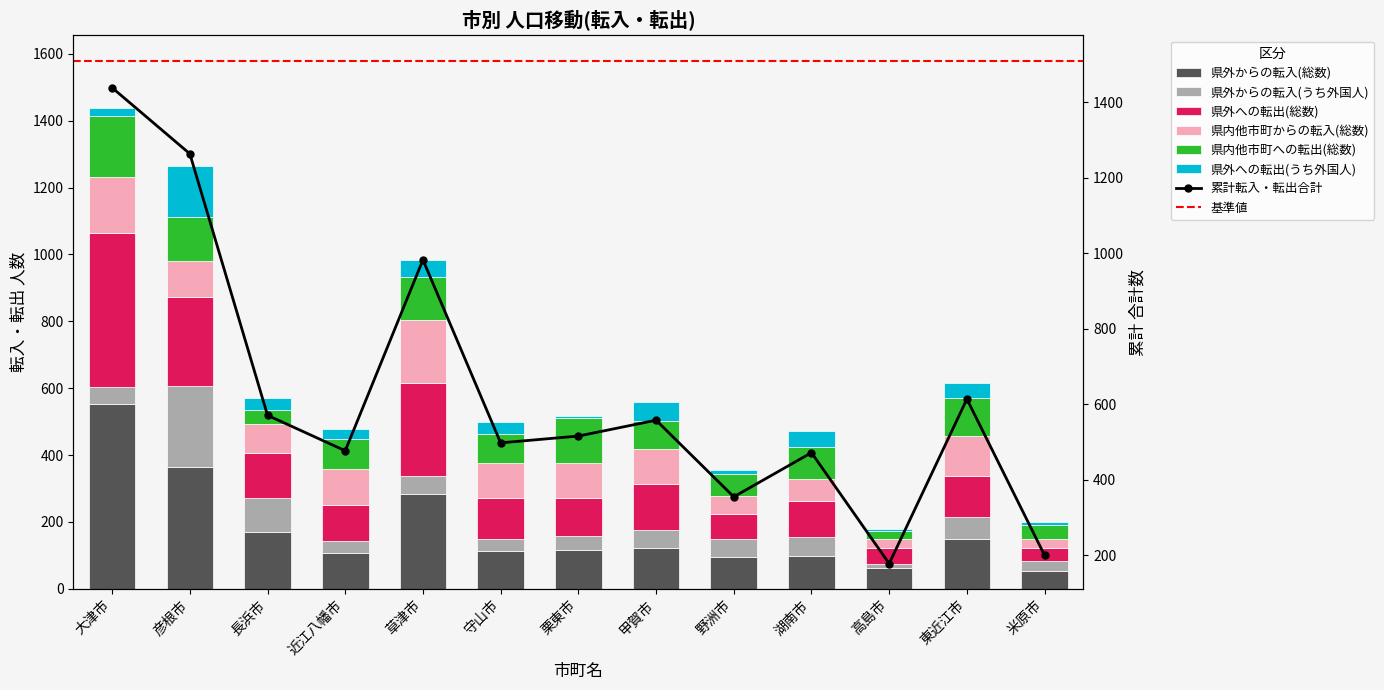

Reading right to left, transcribe all the data shown in this chart.

県外からの転入(総数): 米原市=53	東近江市=150	高島市=61	湖南市=99	野洲市=95	甲賀市=122	栗東市=116	守山市=113	草津市=283	近江八幡市=106	長浜市=169	彦根市=365	大津市=554
県外からの転入(うち外国人): 米原市=31	東近江市=66	高島市=13	湖南市=56	野洲市=54	甲賀市=55	栗東市=42	守山市=35	草津市=53	近江八幡市=38	長浜市=103	彦根市=241	大津市=49
県外への転出(総数): 米原市=37	東近江市=120	高島市=48	湖南市=107	野洲市=76	甲賀市=135	栗東市=113	守山市=123	草津市=278	近江八幡市=107	長浜市=133	彦根市=266	大津市=460
県内他市町からの転入(総数): 米原市=27	東近江市=122	高島市=28	湖南市=65	野洲市=53	甲賀市=106	栗東市=105	守山市=104	草津市=189	近江八幡市=108	長浜市=87	彦根市=108	大津市=167
県内他市町への転出(総数): 米原市=44	東近江市=114	高島市=22	湖南市=97	野洲市=66	甲賀市=84	栗東市=134	守山市=88	草津市=130	近江八幡市=88	長浜市=44	彦根市=131	大津市=183
県外への転出(うち外国人): 米原市=8	東近江市=42	高島市=6	湖南市=48	野洲市=11	甲賀市=56	栗東市=6	守山市=35	草津市=50	近江八幡市=30	長浜市=35	彦根市=153	大津市=26